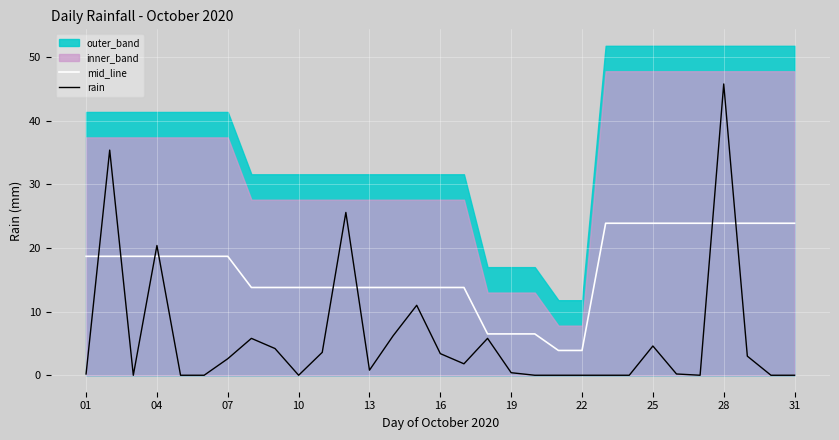

What is the average value of the rain series?

5.8